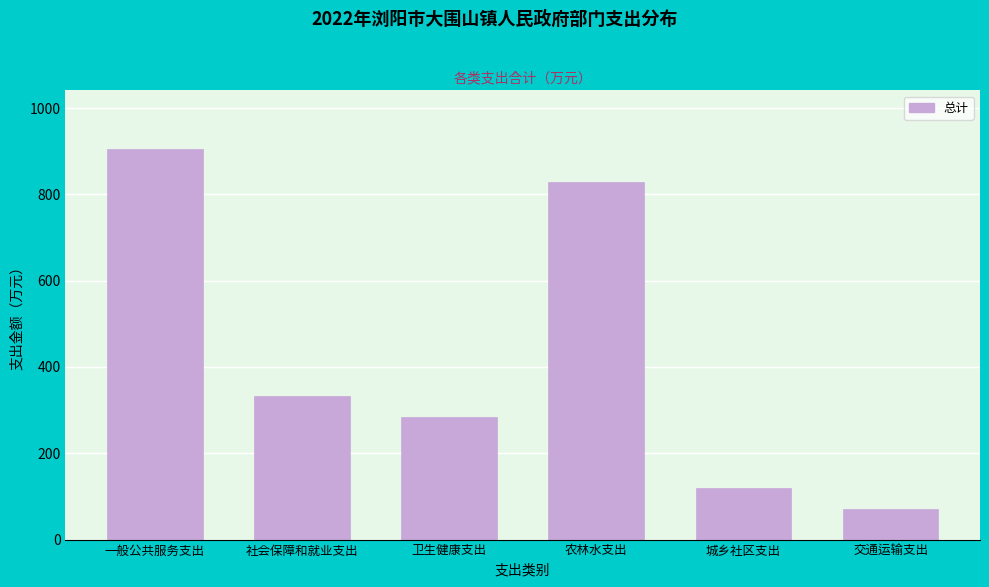

Reading left to right, transcribe all the data shown in this chart.

905.2	333.7	283.7	828.3	120.0	72.0